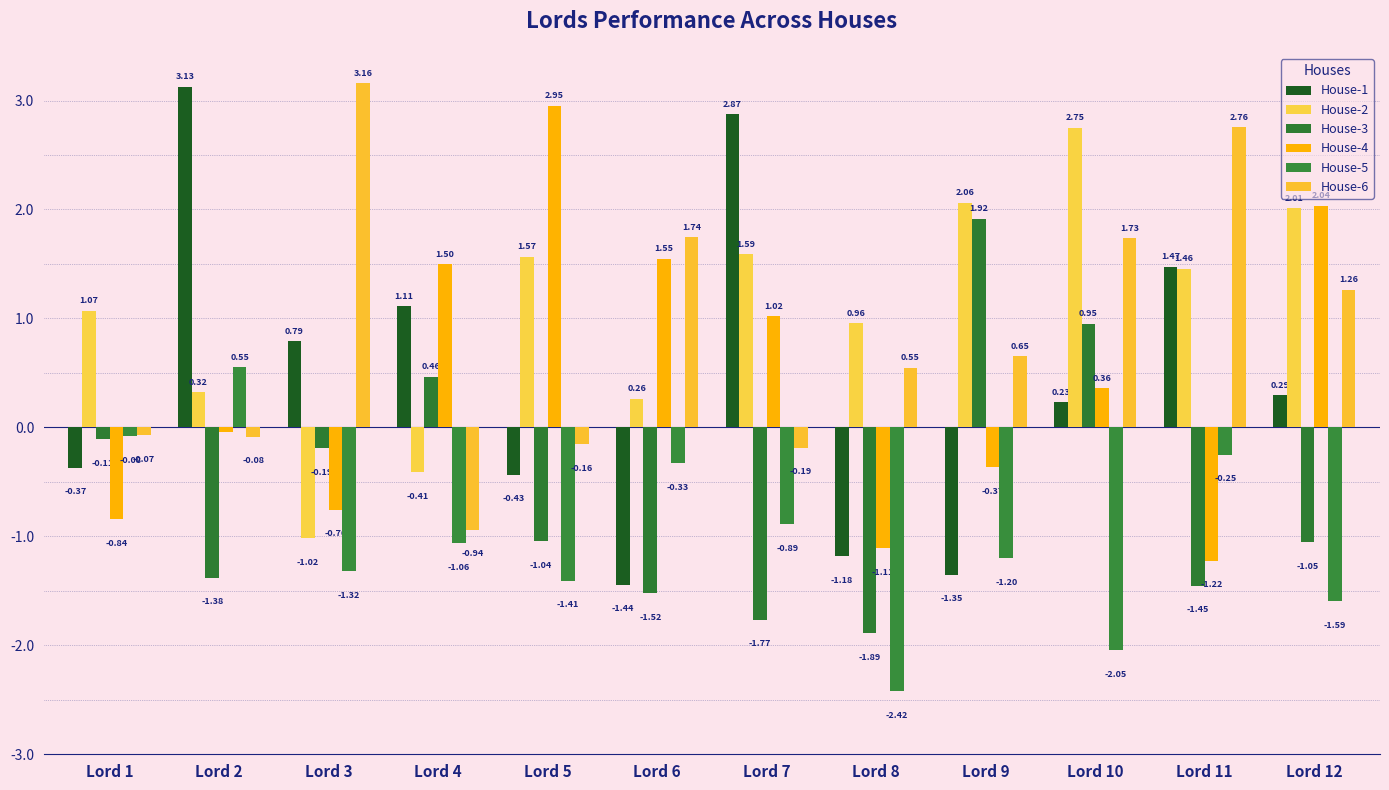

How many values in House-6 are below zero?

5